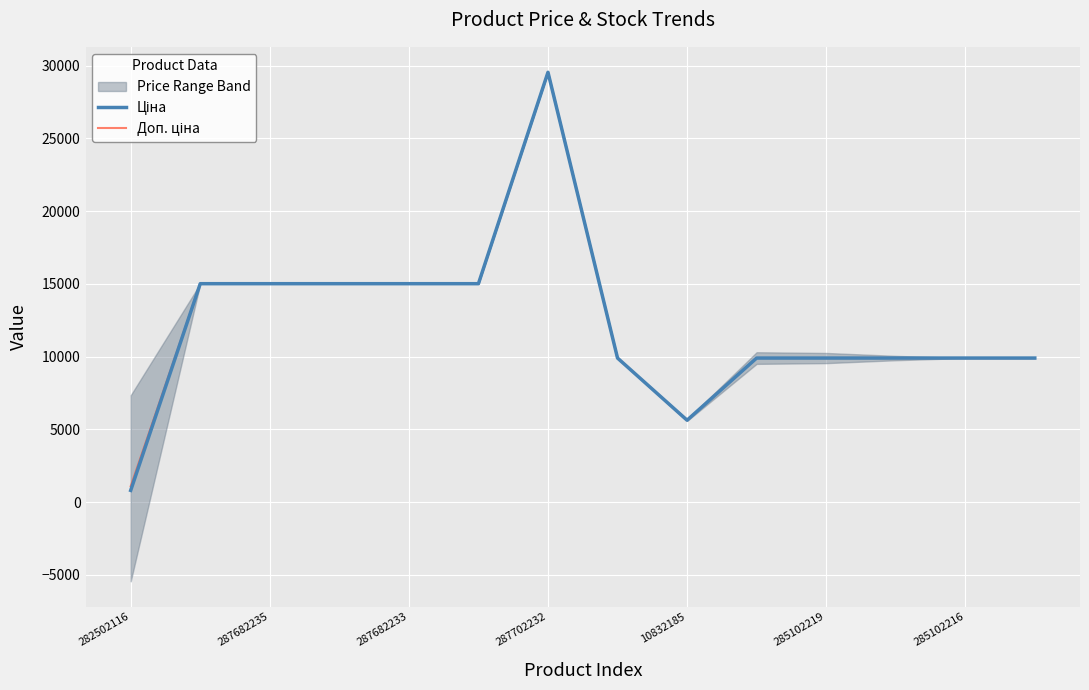

Which category has the lowest value in the Ціна series?

282502116